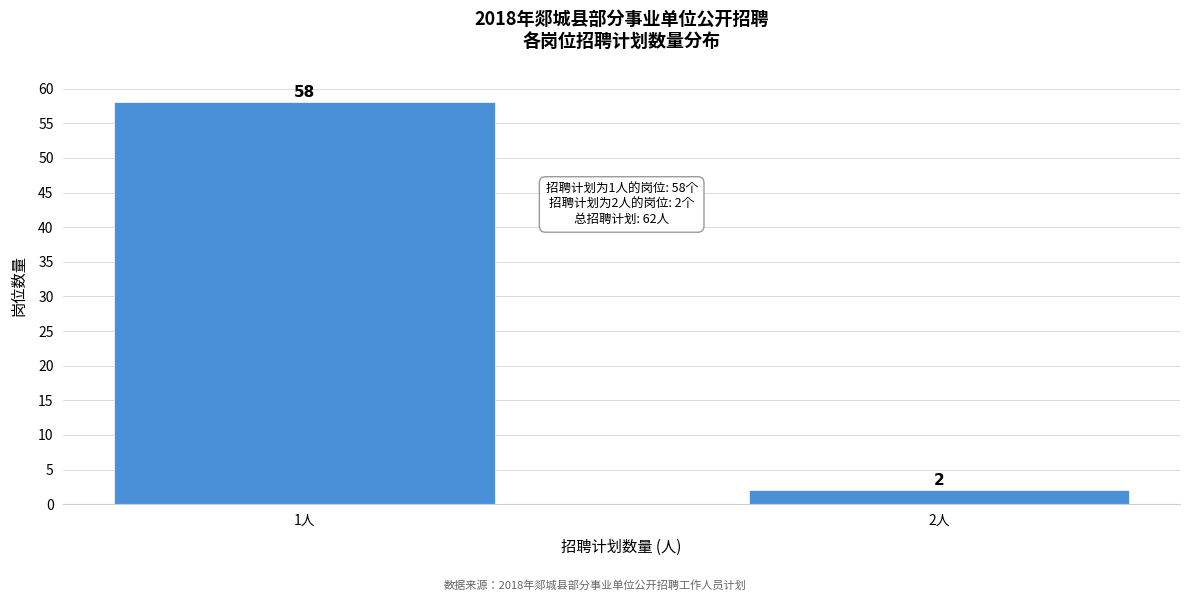

Reading left to right, list all the values displayed in this chart.

1人=58	2人=2